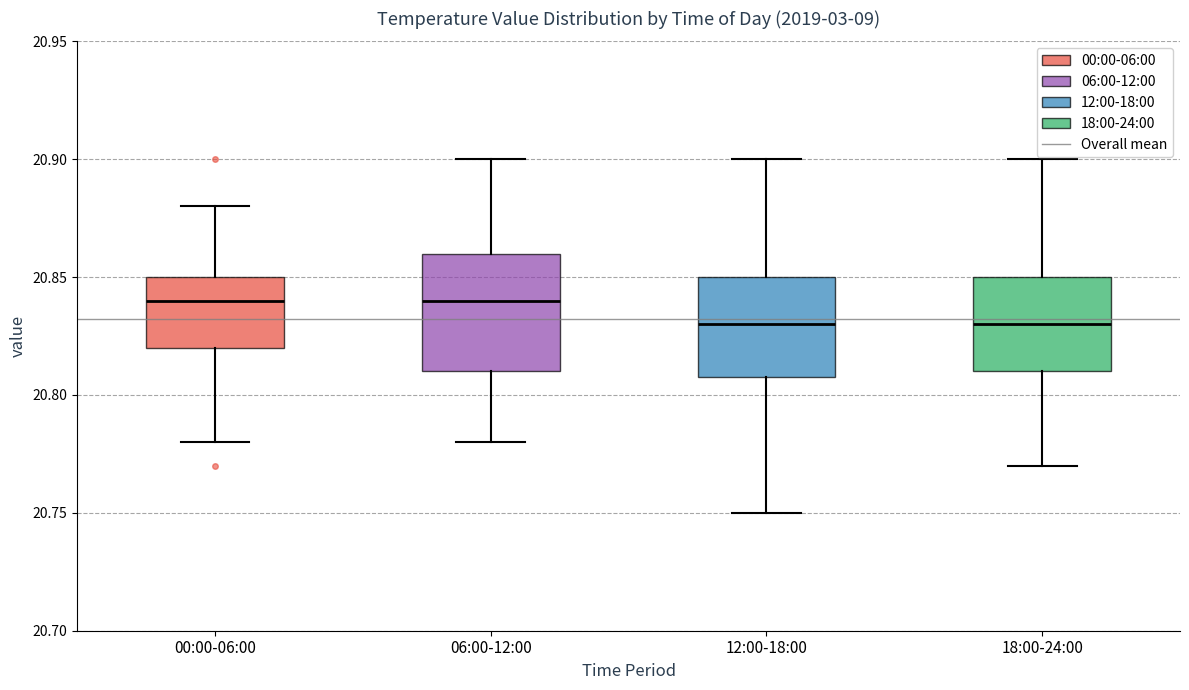

Reading left to right, transcribe this box plot: for each box, give where its median line is, the range the box spans, and where its two whiskers end, as read against the y-axis. The values are not printed on the chart, so give them approximately, as read against the axis.

00:00-06:00: median 20.84, box 20.82 to 20.85, whiskers 20.78 to 20.88
06:00-12:00: median 20.84, box 20.81 to 20.86, whiskers 20.78 to 20.90
12:00-18:00: median 20.83, box 20.81 to 20.85, whiskers 20.75 to 20.90
18:00-24:00: median 20.83, box 20.81 to 20.85, whiskers 20.77 to 20.90